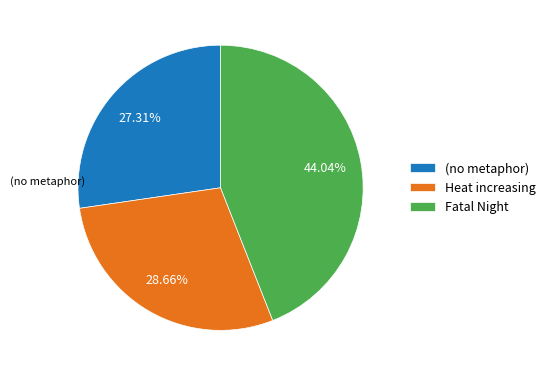

Is there any slice that represents more than half of the pie?

No